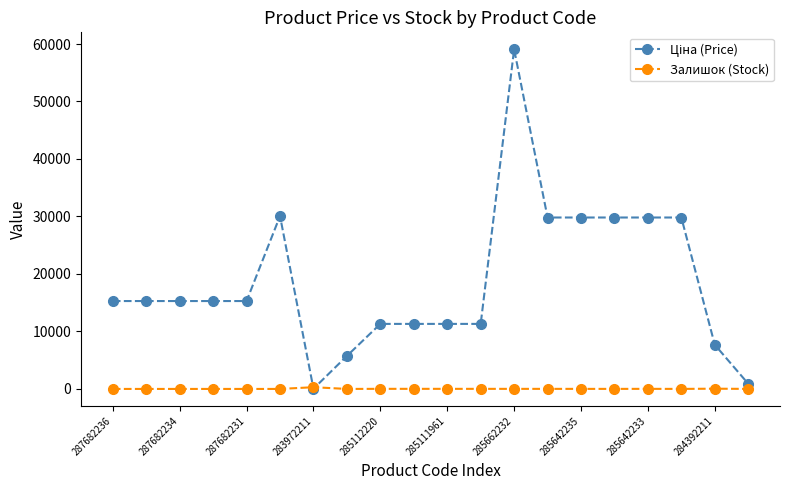

What is the greatest value displayed?

59075.7